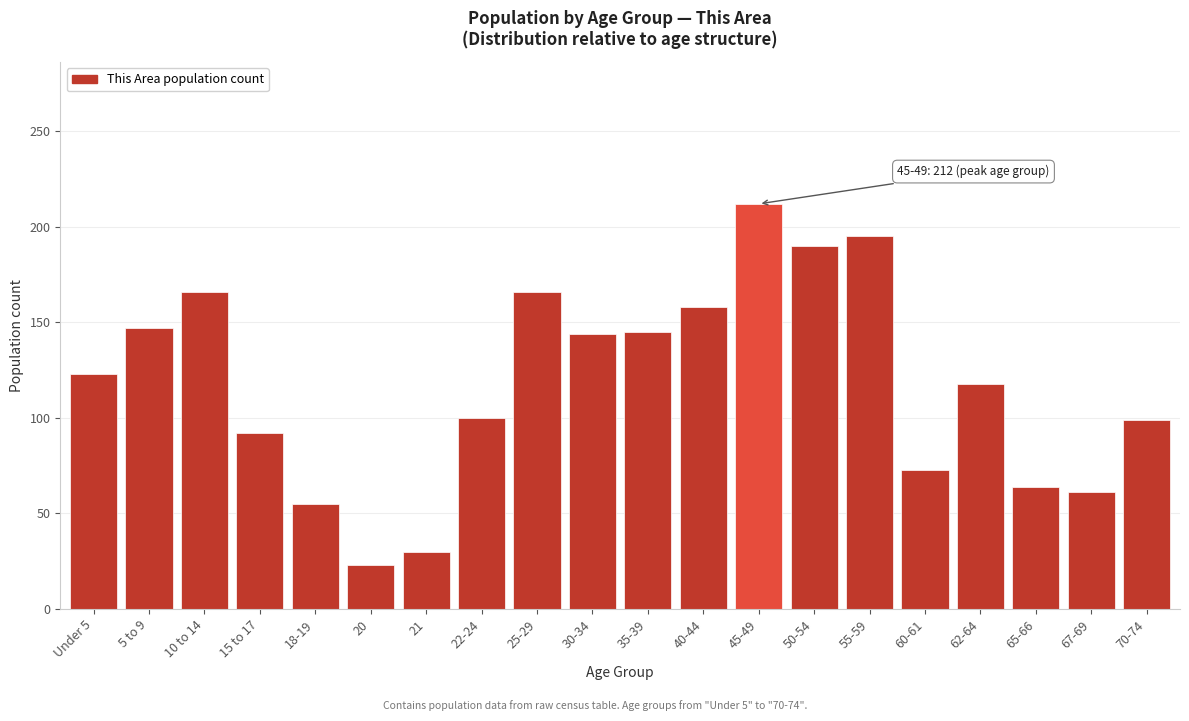

What is the change in value from 35-39 to 67-69?

-84